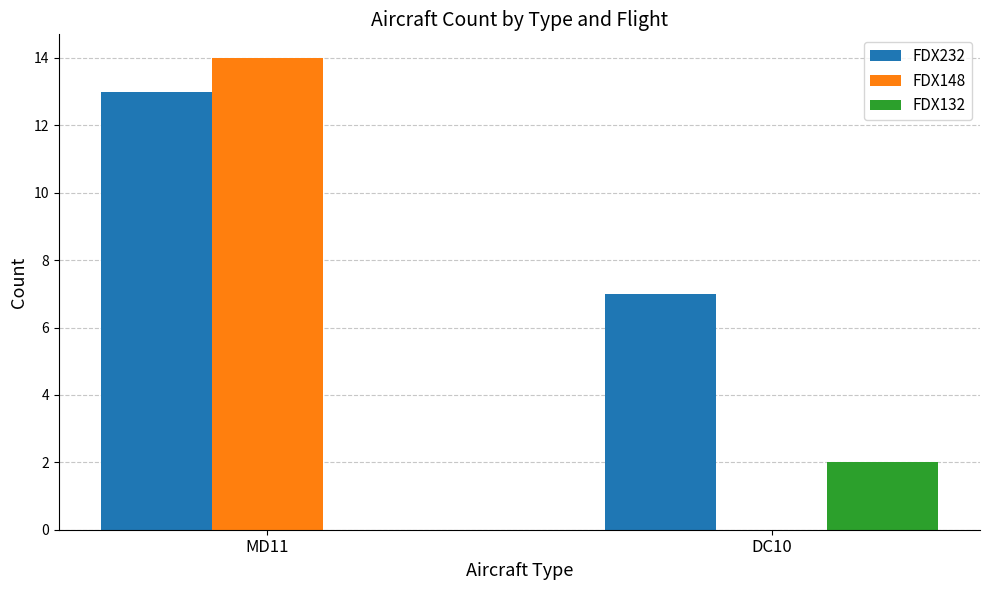

How many positive values does the FDX132 series have?

1